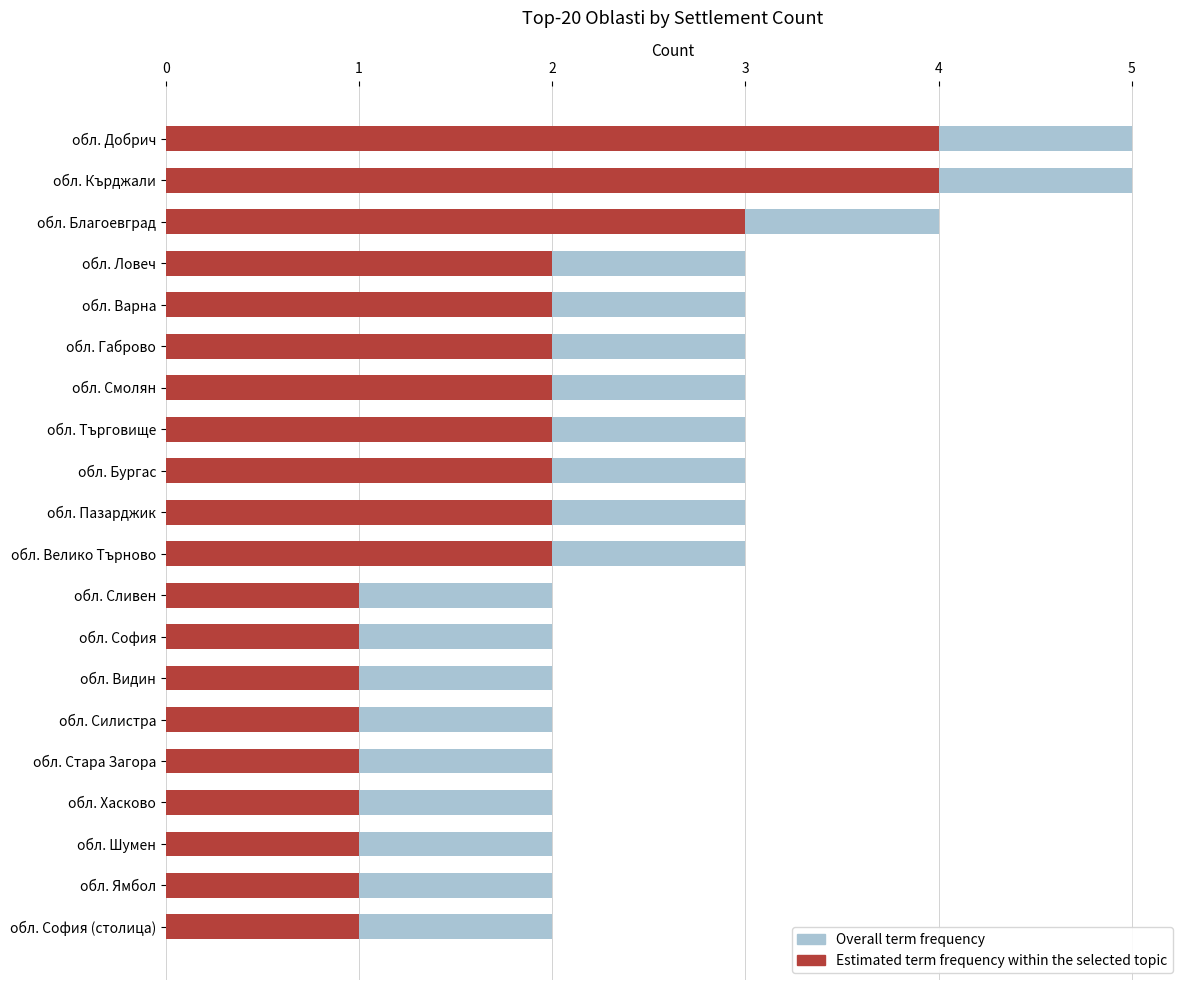

Count the number of data series in this chart.

2